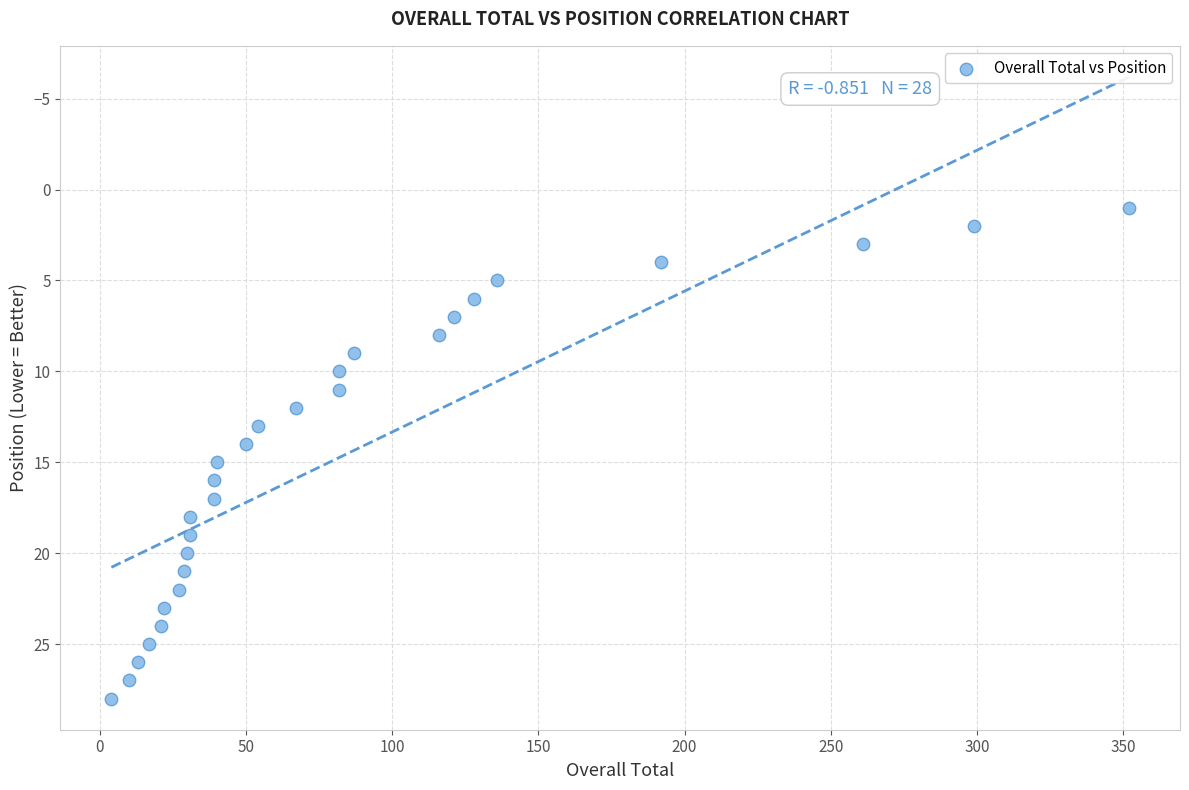

What is the range of X values (max minus min)?

348